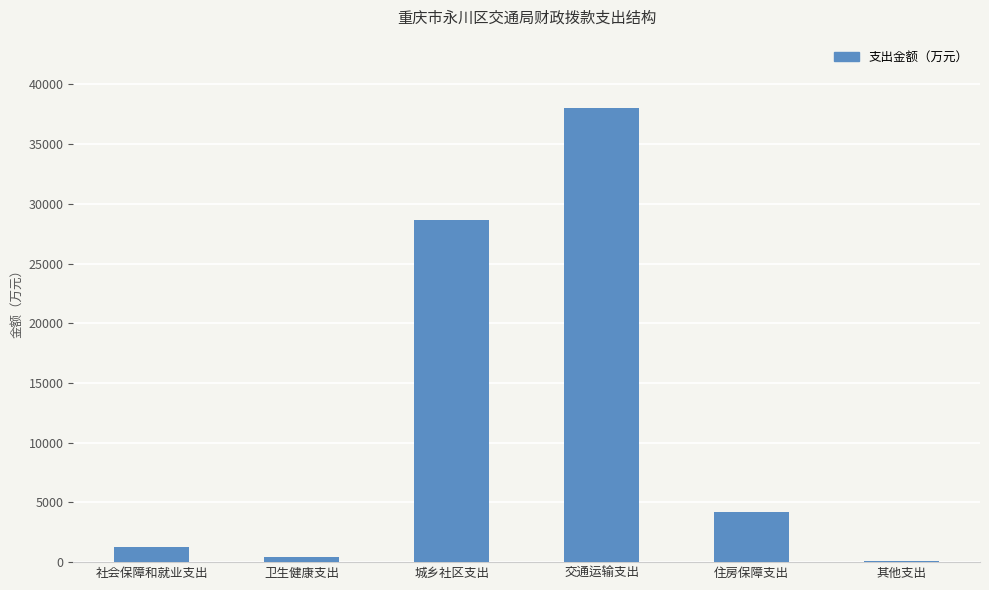

Reading left to right, transcribe all the data shown in this chart.

1254.9	458.1	28659.0	38039.9	4216.6	66.9